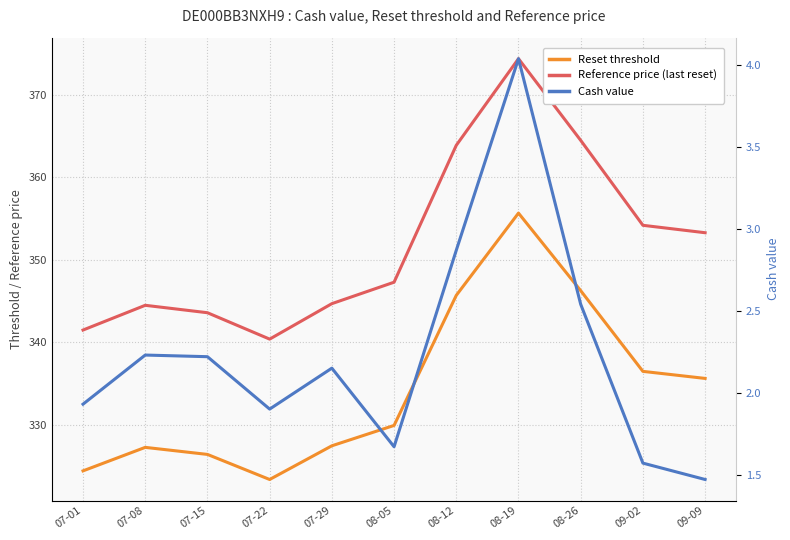

What position from the left is 08-26?

9